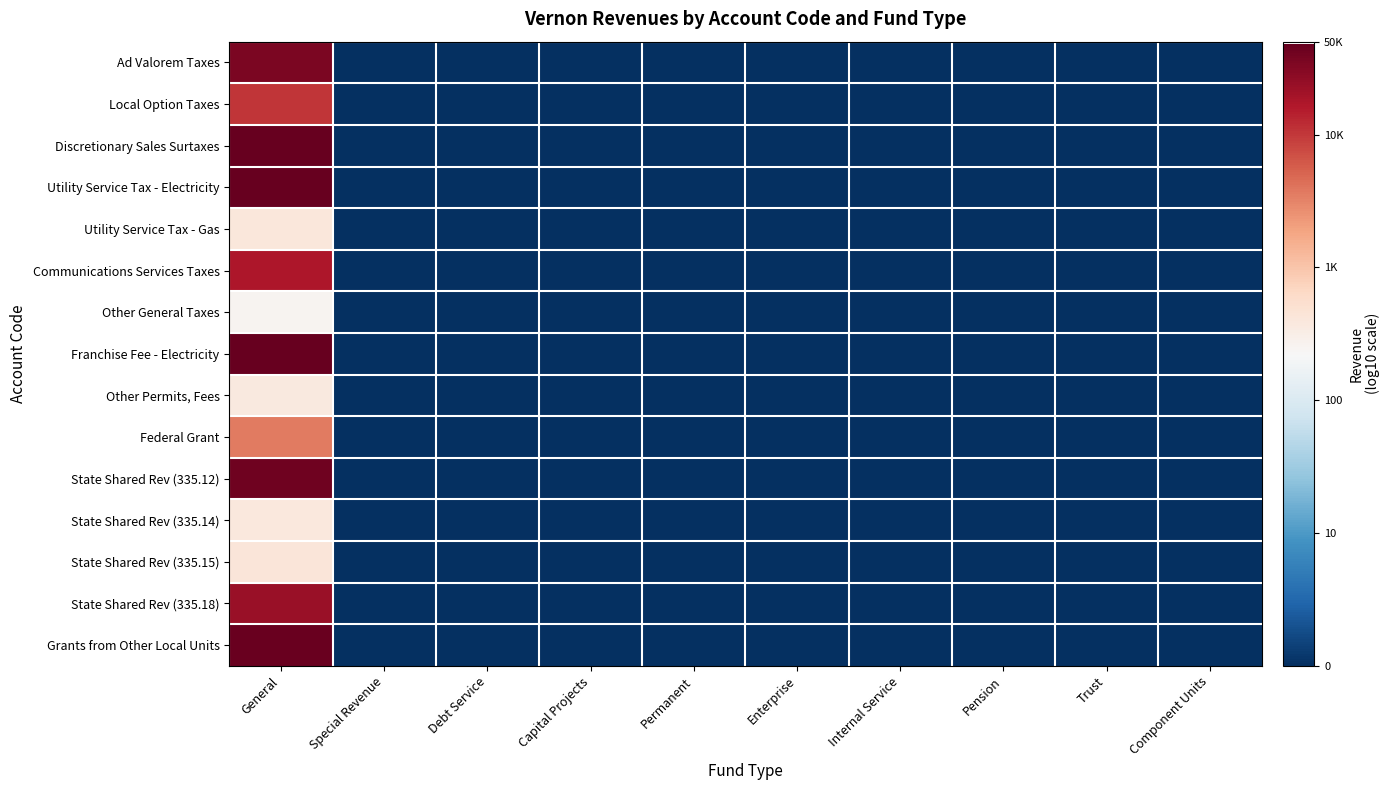

Reading left to right, list all the values displayed in this chart.

Ad Valorem Taxes: General=4.5	Special Revenue=0.0	Debt Service=0.0	Capital Projects=0.0	Permanent=0.0	Enterprise=0.0	Internal Service=0.0	Pension=0.0	Trust=0.0	Component Units=0.0
Local Option Taxes: General=4.0	Special Revenue=0.0	Debt Service=0.0	Capital Projects=0.0	Permanent=0.0	Enterprise=0.0	Internal Service=0.0	Pension=0.0	Trust=0.0	Component Units=0.0
Discretionary Sales Surtaxes: General=4.7	Special Revenue=0.0	Debt Service=0.0	Capital Projects=0.0	Permanent=0.0	Enterprise=0.0	Internal Service=0.0	Pension=0.0	Trust=0.0	Component Units=0.0
Utility Service Tax - Electricity: General=4.7	Special Revenue=0.0	Debt Service=0.0	Capital Projects=0.0	Permanent=0.0	Enterprise=0.0	Internal Service=0.0	Pension=0.0	Trust=0.0	Component Units=0.0
Utility Service Tax - Gas: General=2.6	Special Revenue=0.0	Debt Service=0.0	Capital Projects=0.0	Permanent=0.0	Enterprise=0.0	Internal Service=0.0	Pension=0.0	Trust=0.0	Component Units=0.0
Communications Services Taxes: General=4.2	Special Revenue=0.0	Debt Service=0.0	Capital Projects=0.0	Permanent=0.0	Enterprise=0.0	Internal Service=0.0	Pension=0.0	Trust=0.0	Component Units=0.0
Other General Taxes: General=2.4	Special Revenue=0.0	Debt Service=0.0	Capital Projects=0.0	Permanent=0.0	Enterprise=0.0	Internal Service=0.0	Pension=0.0	Trust=0.0	Component Units=0.0
Franchise Fee - Electricity: General=4.7	Special Revenue=0.0	Debt Service=0.0	Capital Projects=0.0	Permanent=0.0	Enterprise=0.0	Internal Service=0.0	Pension=0.0	Trust=0.0	Component Units=0.0
Other Permits, Fees: General=2.6	Special Revenue=0.0	Debt Service=0.0	Capital Projects=0.0	Permanent=0.0	Enterprise=0.0	Internal Service=0.0	Pension=0.0	Trust=0.0	Component Units=0.0
Federal Grant: General=3.6	Special Revenue=0.0	Debt Service=0.0	Capital Projects=0.0	Permanent=0.0	Enterprise=0.0	Internal Service=0.0	Pension=0.0	Trust=0.0	Component Units=0.0
State Shared Rev (335.12): General=4.6	Special Revenue=0.0	Debt Service=0.0	Capital Projects=0.0	Permanent=0.0	Enterprise=0.0	Internal Service=0.0	Pension=0.0	Trust=0.0	Component Units=0.0
State Shared Rev (335.14): General=2.6	Special Revenue=0.0	Debt Service=0.0	Capital Projects=0.0	Permanent=0.0	Enterprise=0.0	Internal Service=0.0	Pension=0.0	Trust=0.0	Component Units=0.0
State Shared Rev (335.15): General=2.6	Special Revenue=0.0	Debt Service=0.0	Capital Projects=0.0	Permanent=0.0	Enterprise=0.0	Internal Service=0.0	Pension=0.0	Trust=0.0	Component Units=0.0
State Shared Rev (335.18): General=4.4	Special Revenue=0.0	Debt Service=0.0	Capital Projects=0.0	Permanent=0.0	Enterprise=0.0	Internal Service=0.0	Pension=0.0	Trust=0.0	Component Units=0.0
Grants from Other Local Units: General=4.7	Special Revenue=0.0	Debt Service=0.0	Capital Projects=0.0	Permanent=0.0	Enterprise=0.0	Internal Service=0.0	Pension=0.0	Trust=0.0	Component Units=0.0